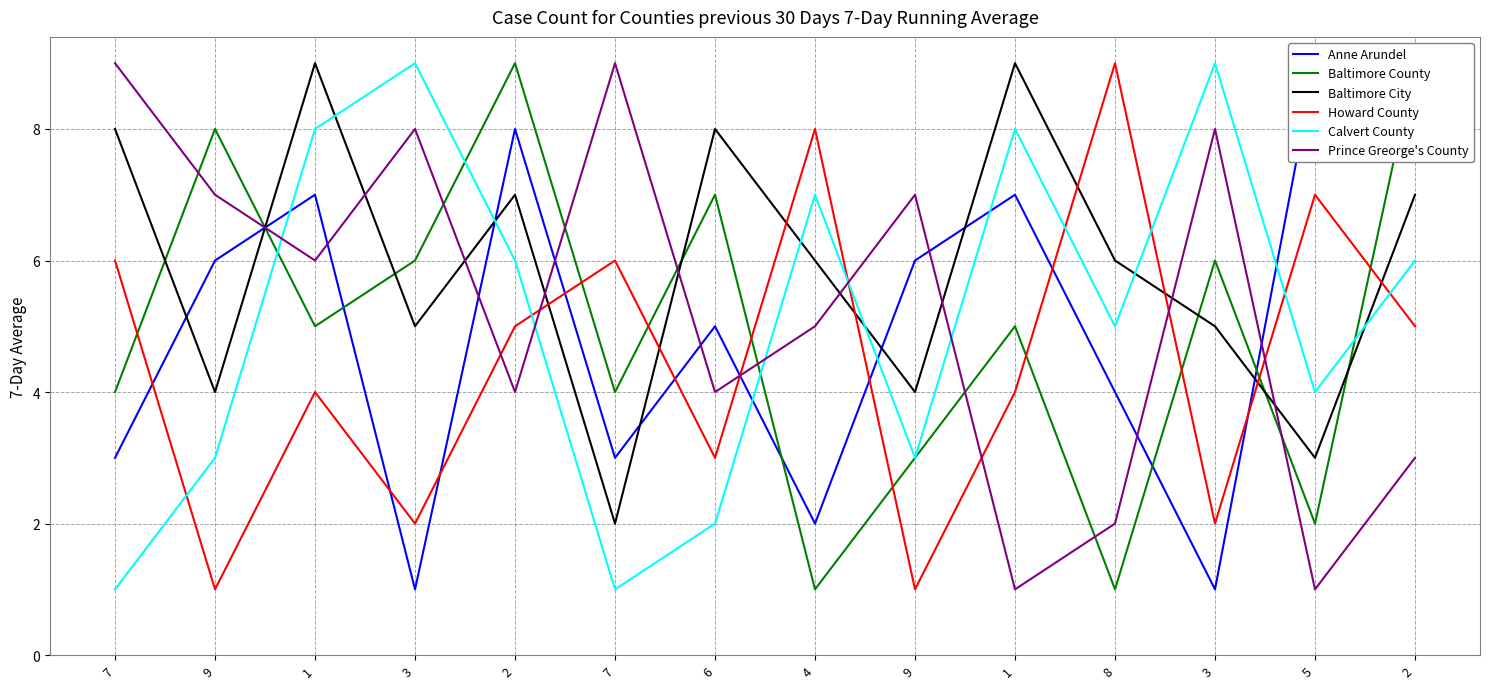

Where is the first local minimum for Calvert County?

7